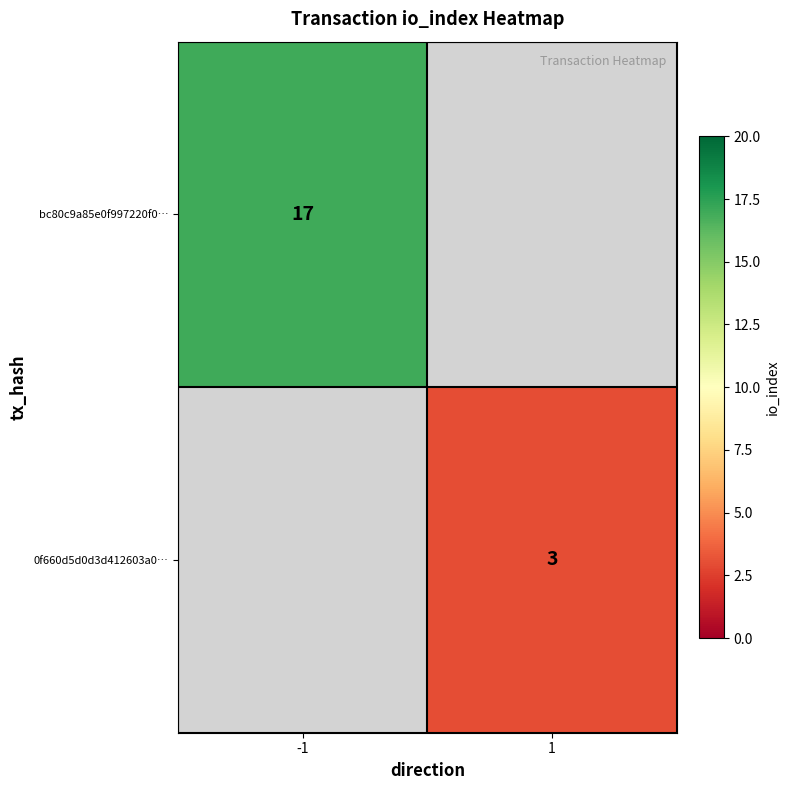

Is it true that bc80c9a85e0f997220f0… equals 5 at -1?

False